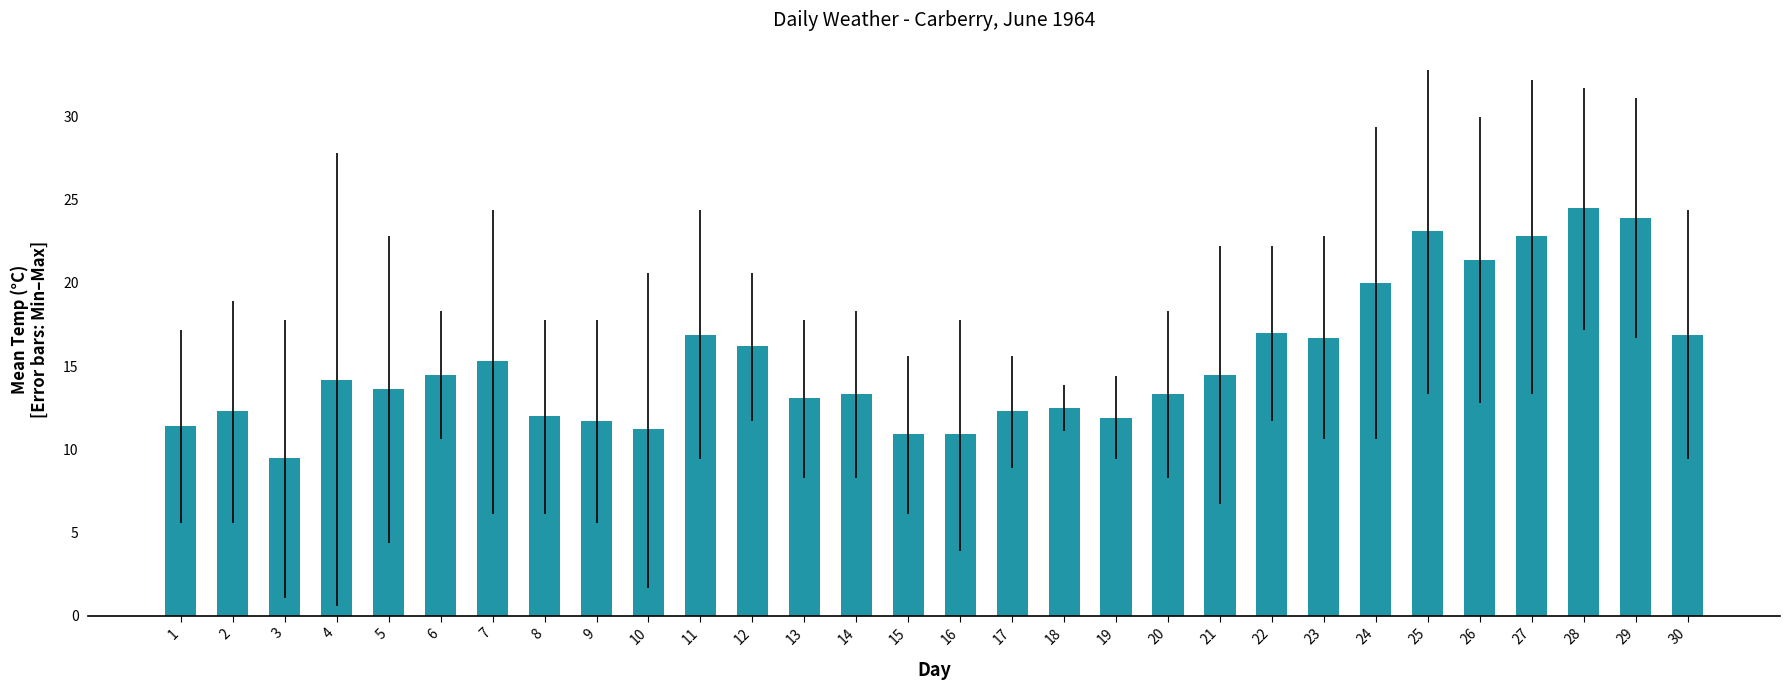

What is the value of the 30th bar from the left?

16.9